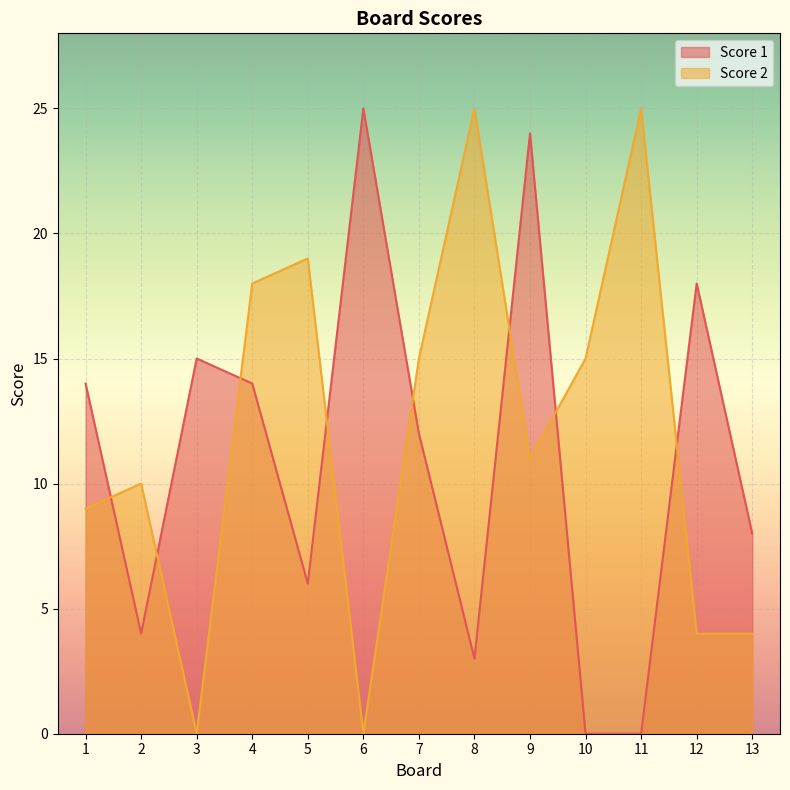

True or false: Score 1 has more than 0 points higher than both neighbors.

True